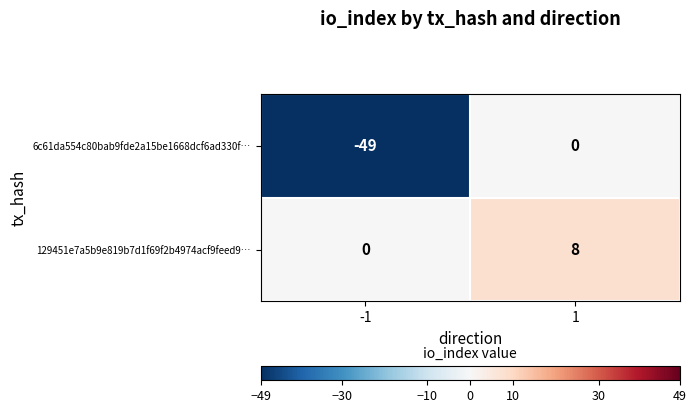

The 129451e7a5b9e819b7d1f69f2b4974acf9feed9… series shows 0 at -1. True or false?

True